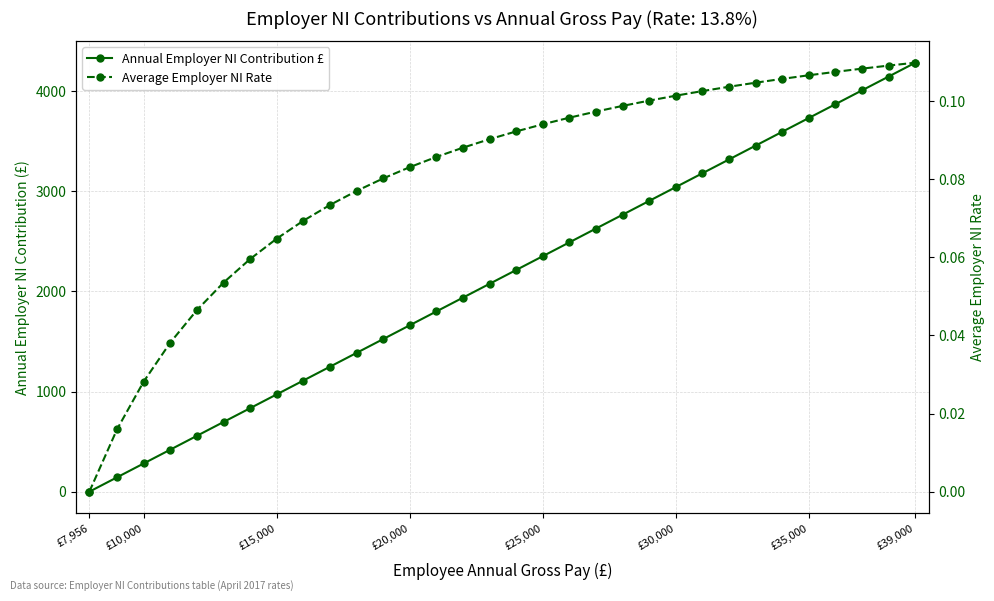

True or false: Average Employer NI Rate and Annual Employer NI Contribution £ cross at least once.

False